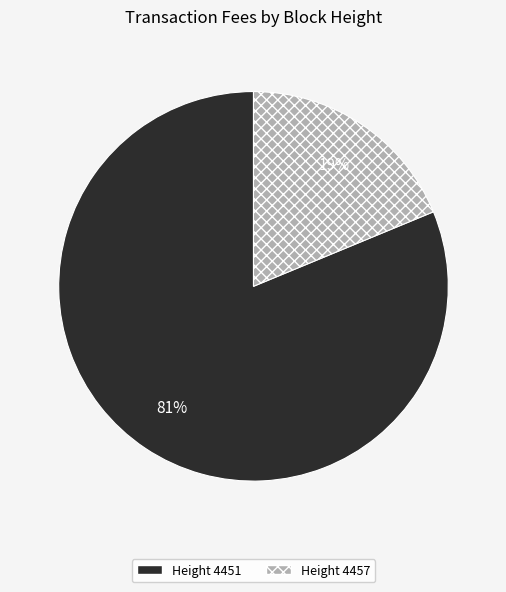

To the nearest percent, what is the difference between the largest and smallest slice percentages?

62%